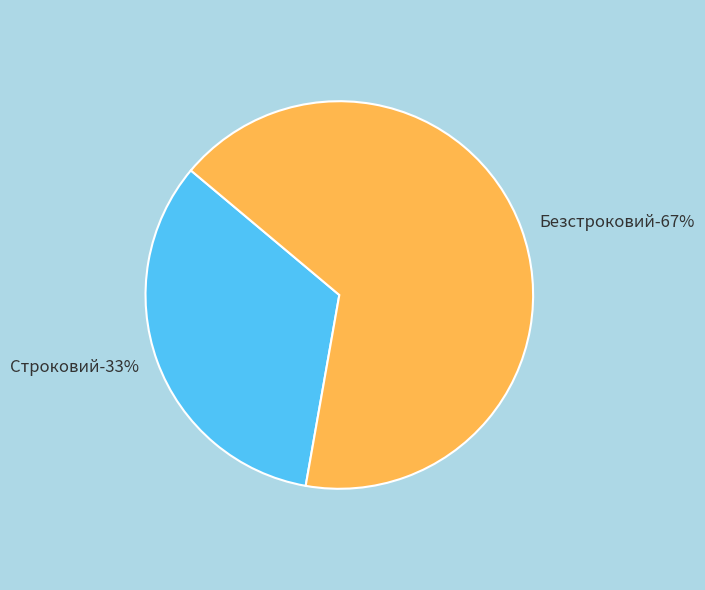

Rank the categories by value from highest to lowest.

Безстроковий, Строковий